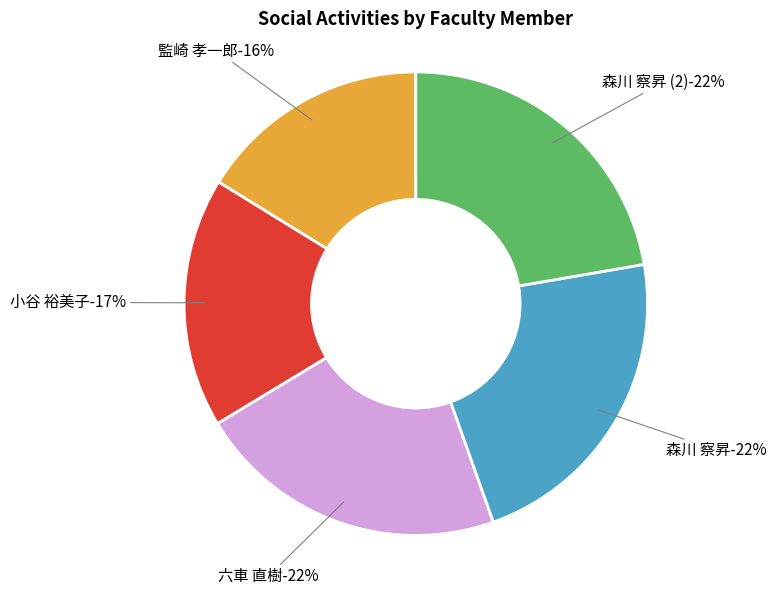

To the nearest percent, what is the difference between the largest and smallest slice percentages?

6%